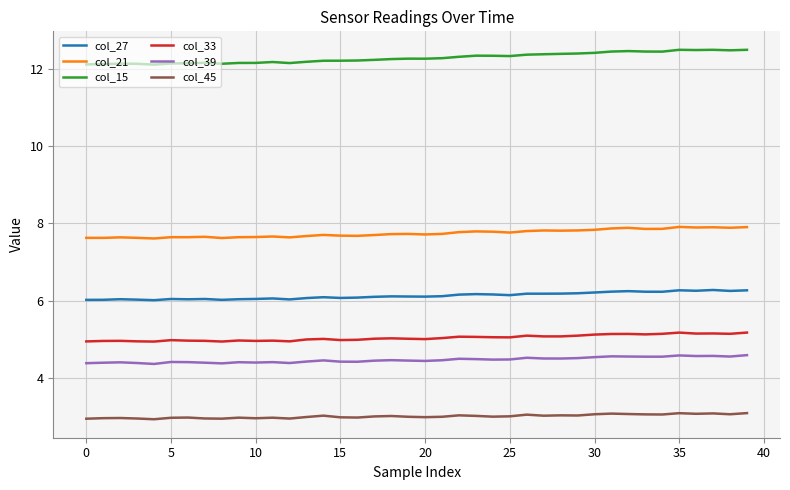

True or false: col_33 and col_45 cross at least once.

False